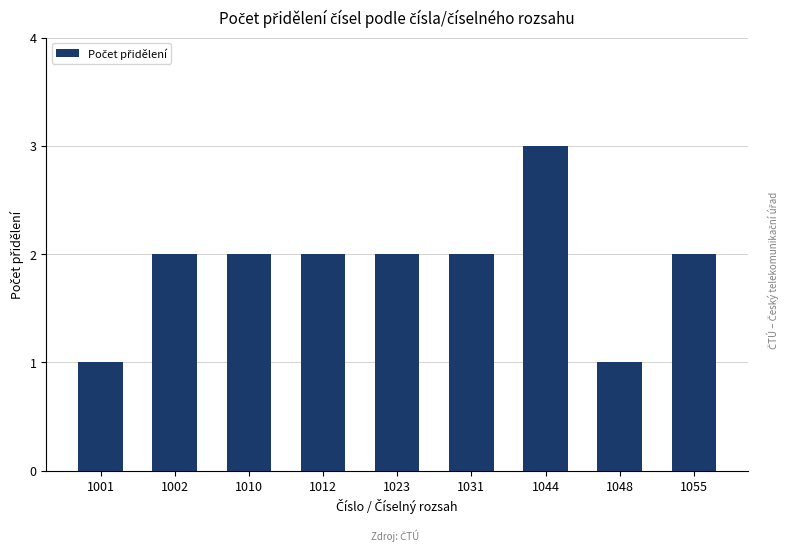

How many distinct data groups are displayed?

1